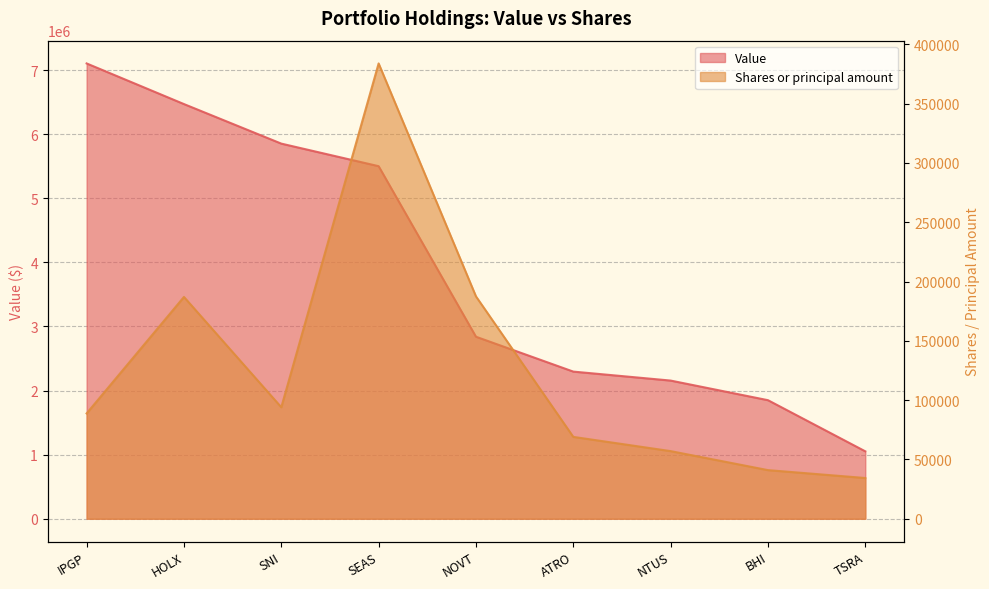

Between ATRO and NTUS, which series saw the biggest shift?

Value